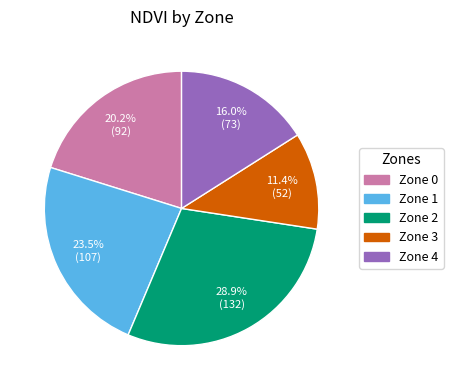

Is there any slice that represents more than half of the pie?

No